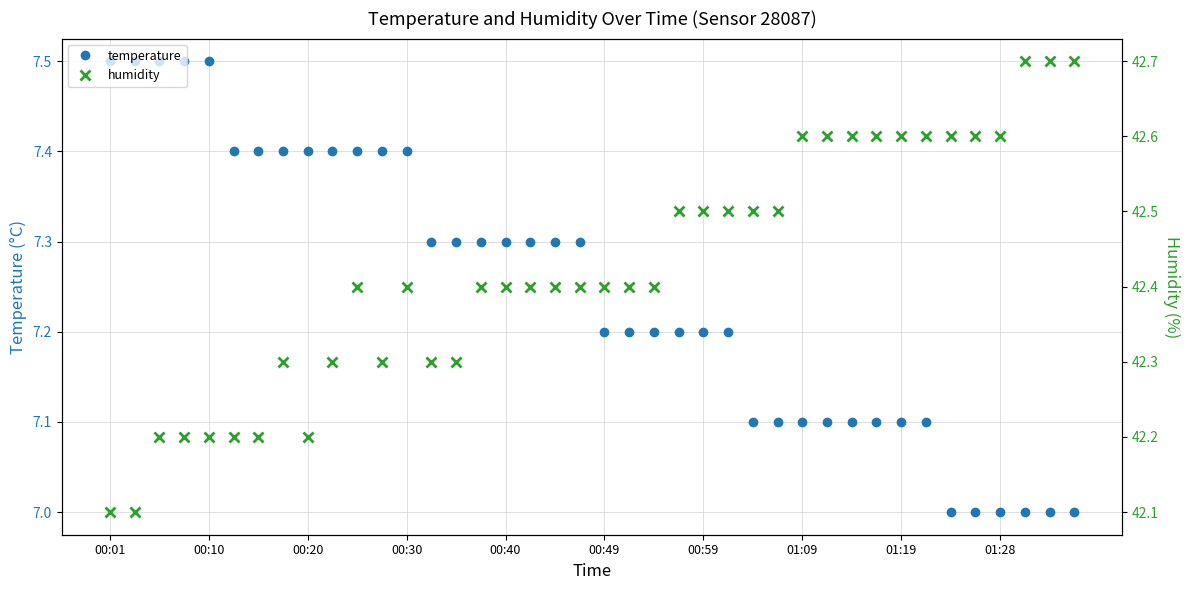

The temperature series shows 7.5 at 00:01. True or false?

True